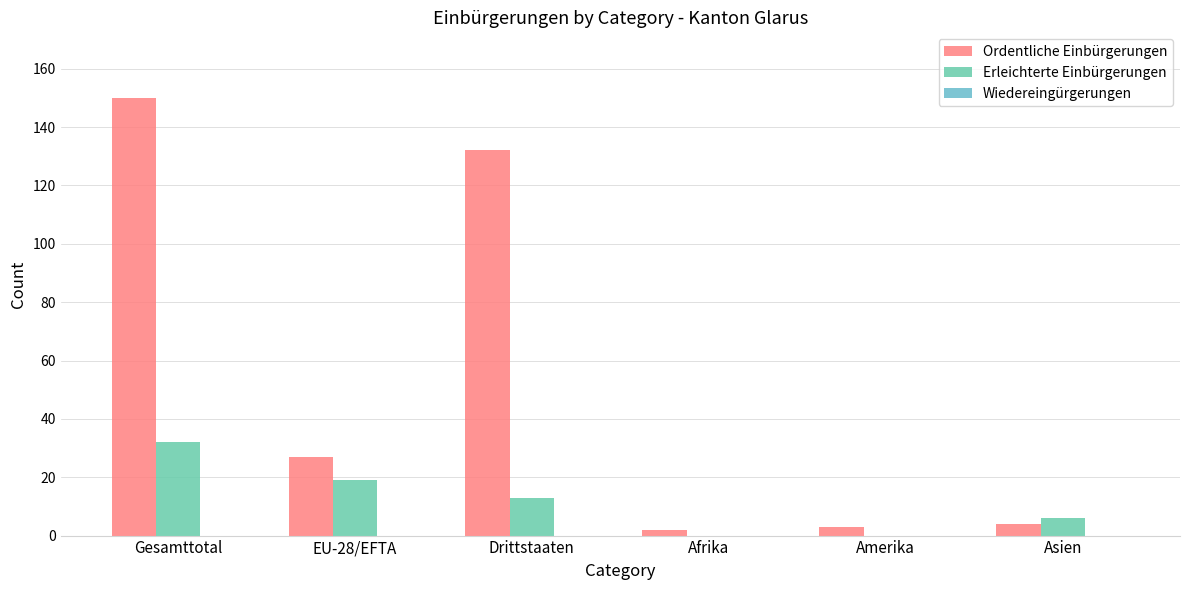

How many series are shown in this chart?

2